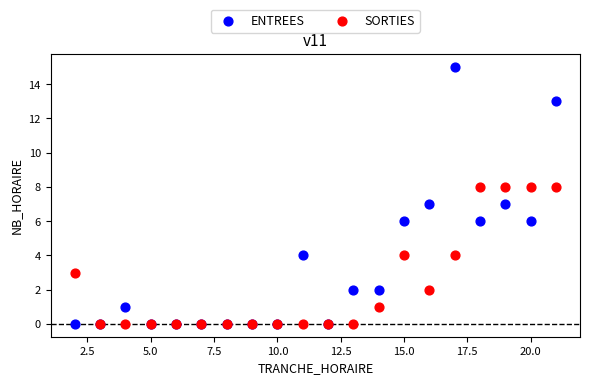

What are all the series names shown in the legend?

ENTREES, SORTIES